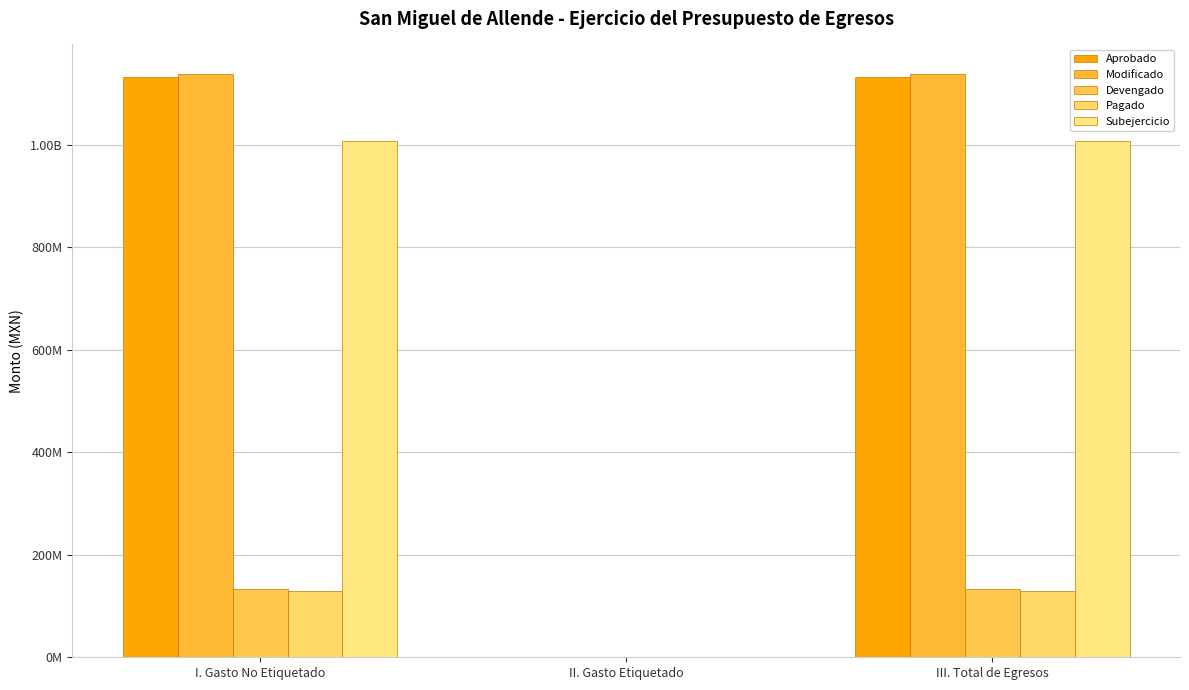

Are the bars horizontal?

No